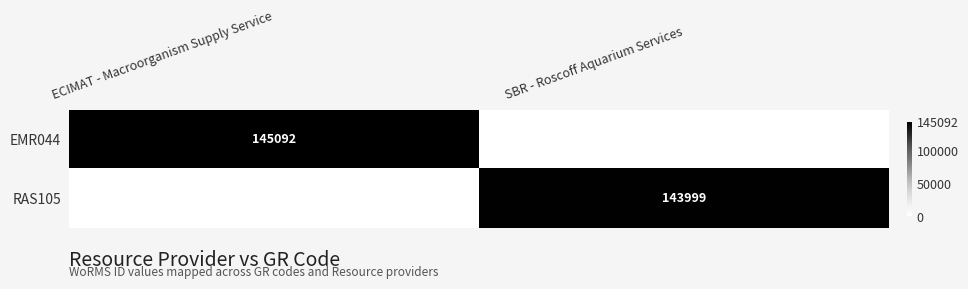

The EMR044 series shows 40841 at ECIMAT - Macroorganism Supply Service. True or false?

False